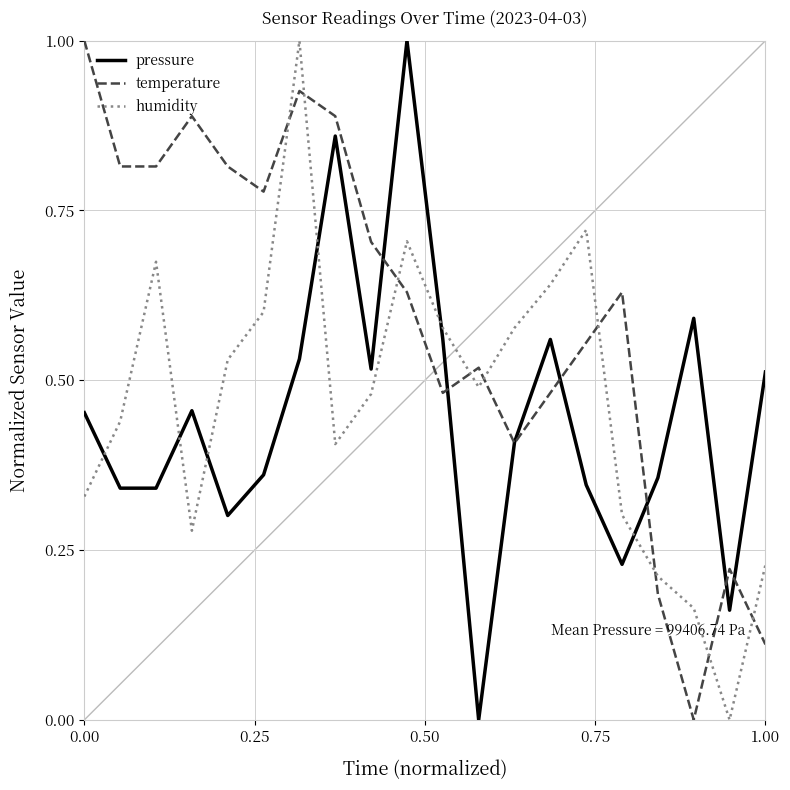

How many interior local peaks does the humidity series have?

4